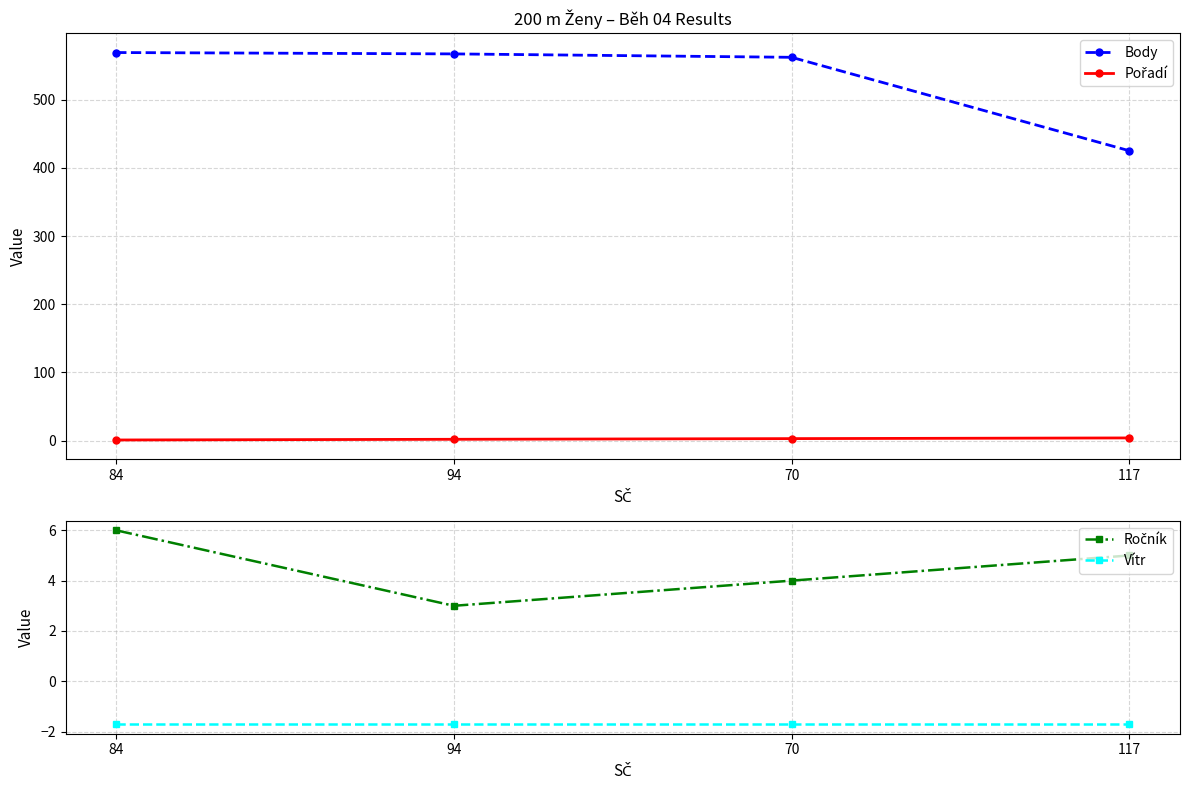

At which label does Pořadí first exceed 3?

117